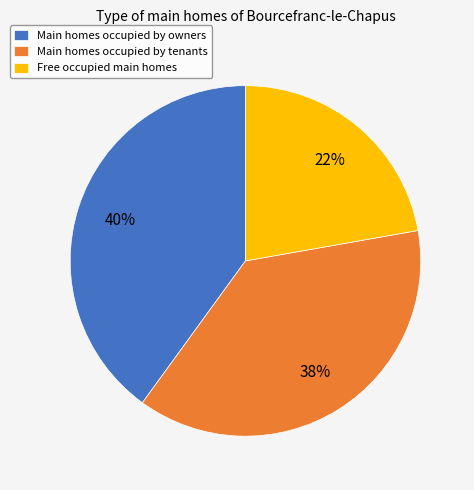

To the nearest percent, what is the difference between the largest and smallest slice percentages?

18%